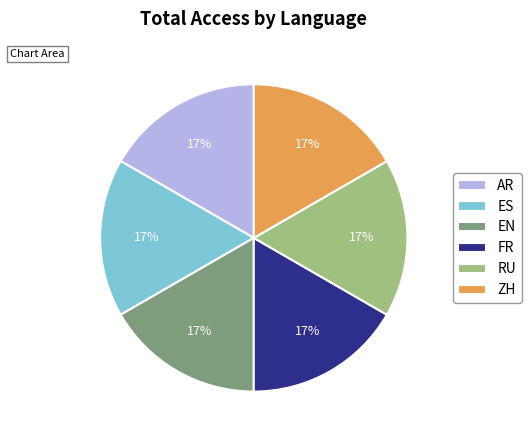

The ES slice represents 17% of the pie. True or false?

True